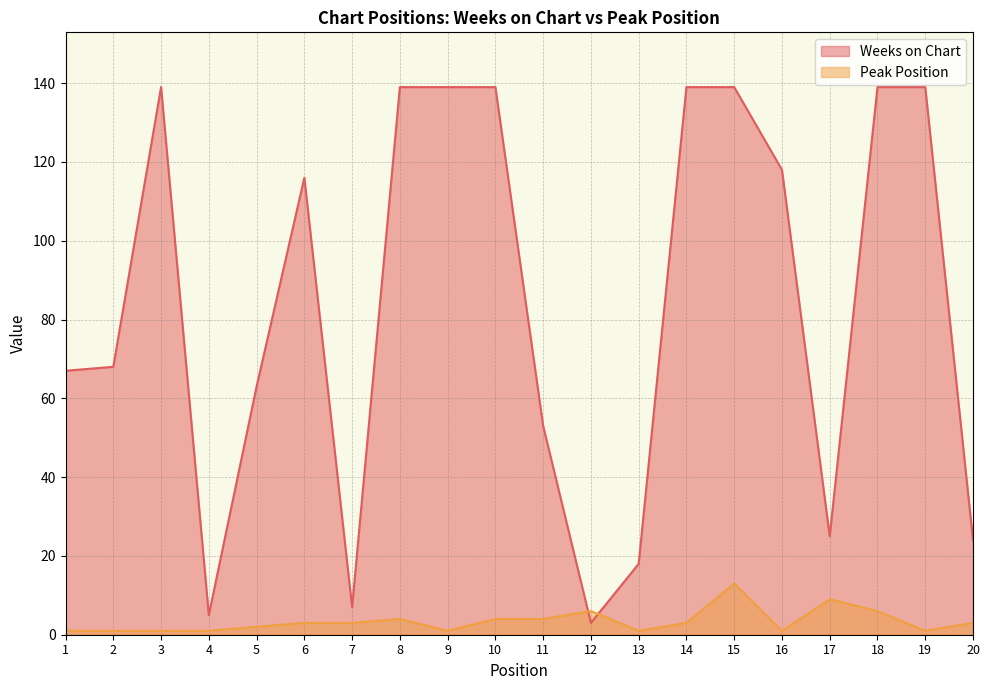

Reading left to right, what are all the values shown in this chart?

Weeks on Chart: 67	68	139	5	63	116	7	139	139	139	53	3	18	139	139	118	25	139	139	24
Peak Position: 1	1	1	1	2	3	3	4	1	4	4	6	1	3	13	1	9	6	1	3